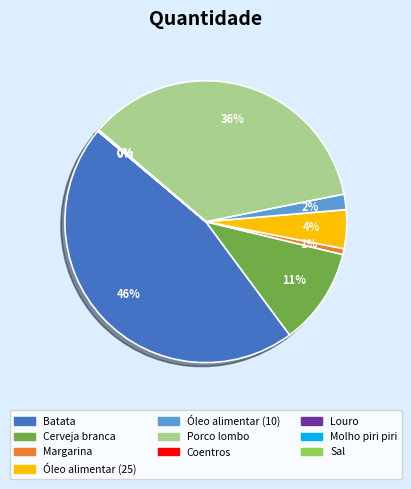

Is the sum of Óleo alimentar (10) and Margarina greater than half?

No